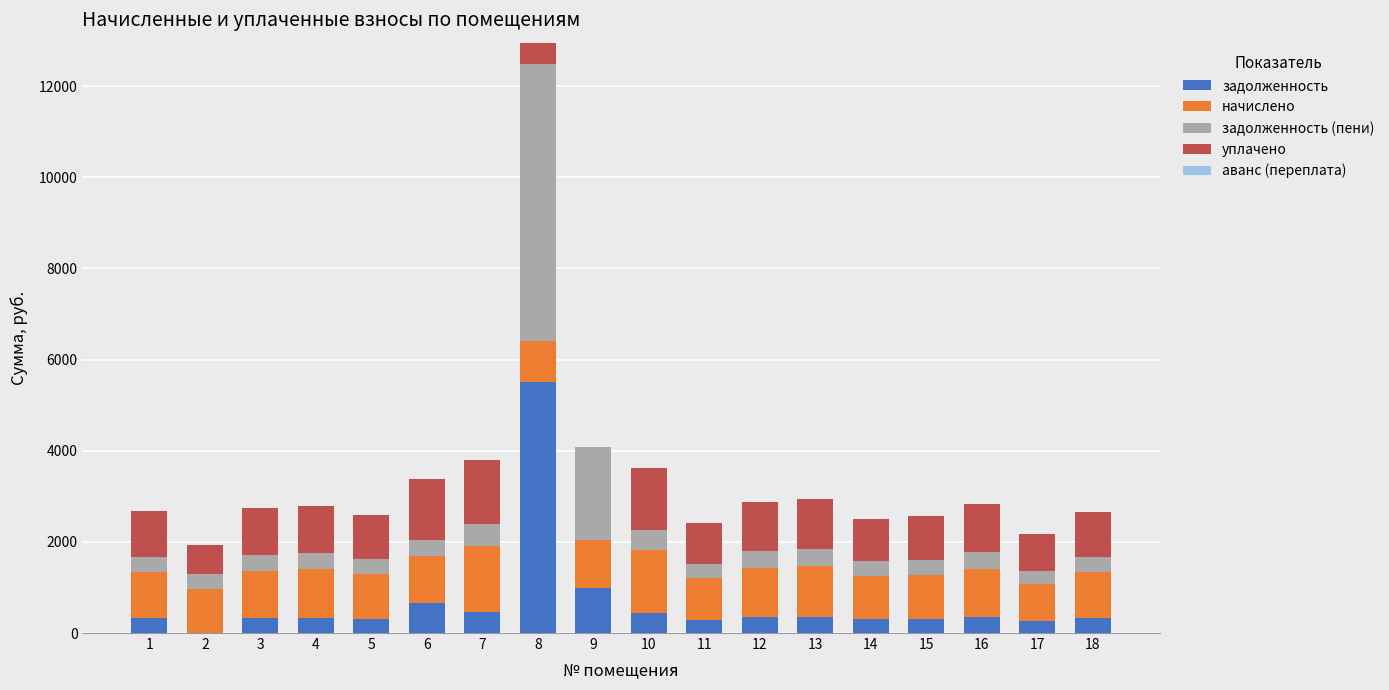

At which category is the sum across all series the highest?

8